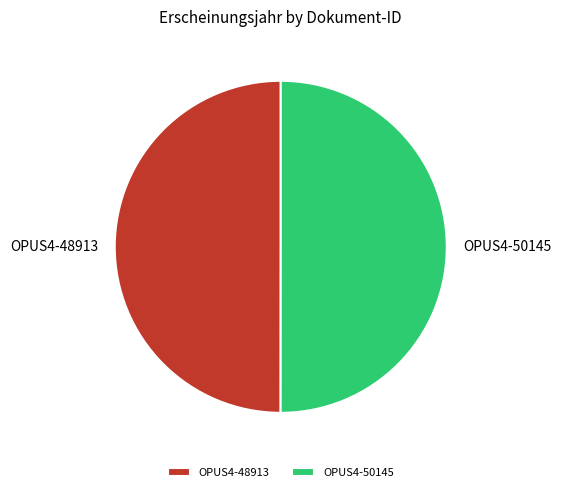

Do OPUS4-48913 and OPUS4-50145 together represent more than half of the pie?

Yes